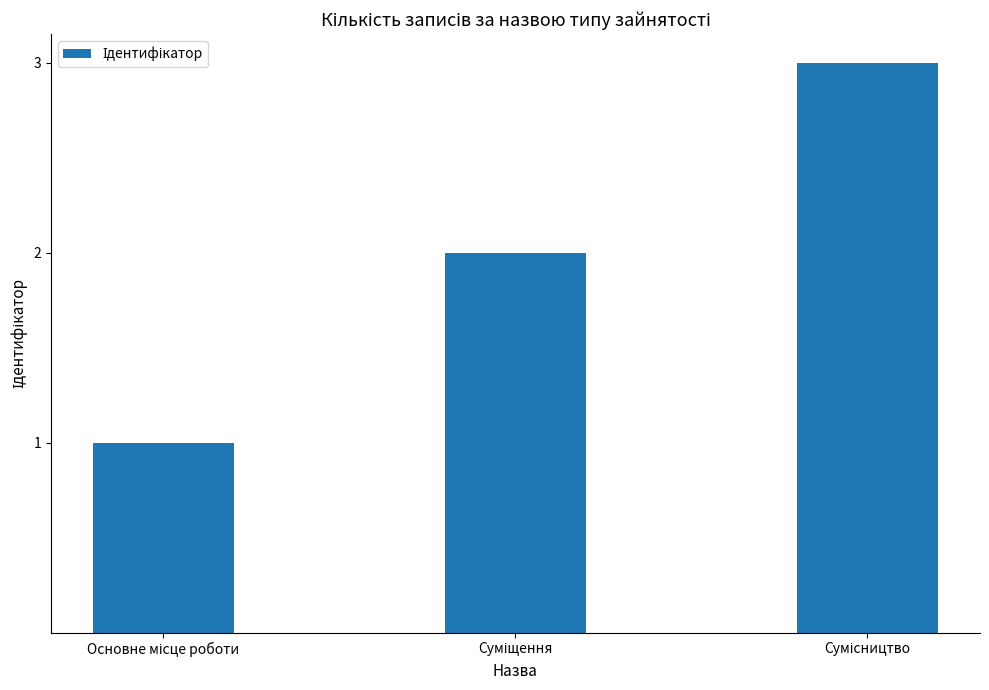

What is the greatest value displayed?

3